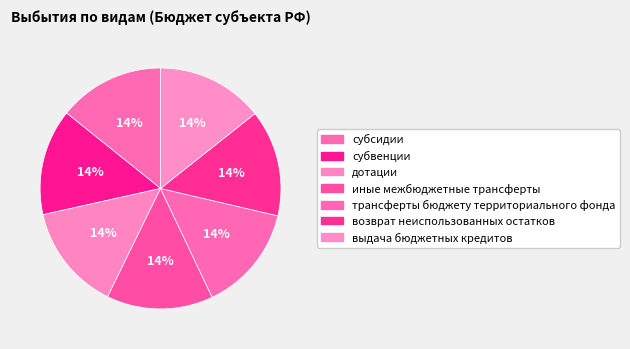

Approximately how many times larger is the value at иные межбюджетные трансферты compared to субсидии?

1.0